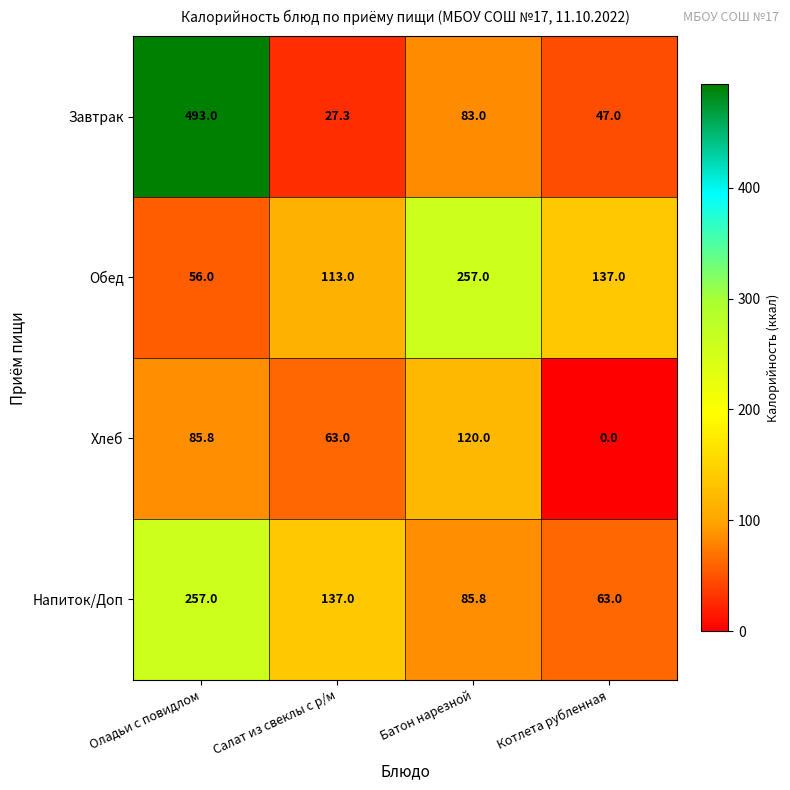

What is the spread (max minus min) of values at Батон нарезной?

174.0